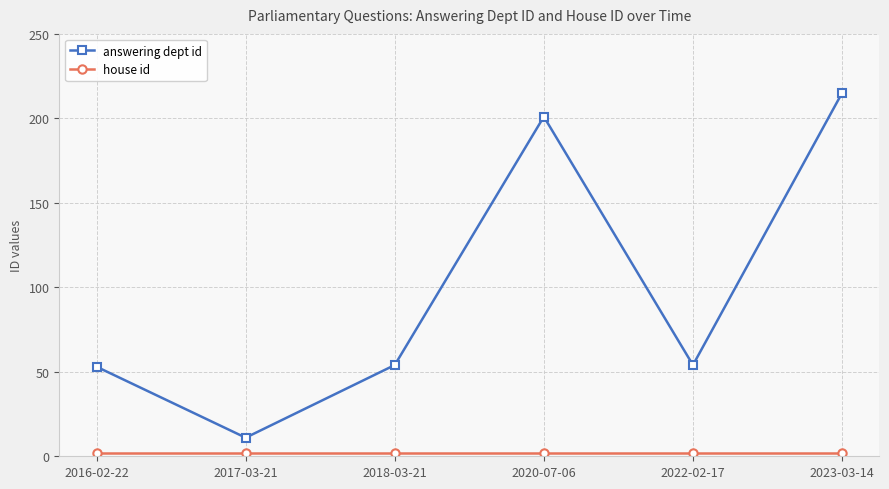

Does the chart have visible grid lines?

Yes